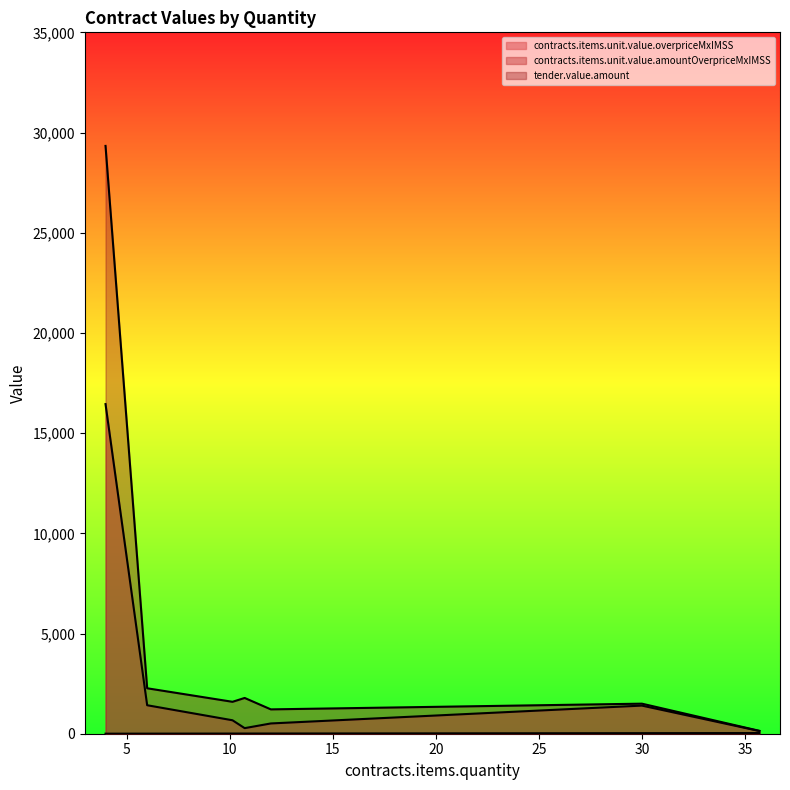

What is the spread (max minus min) of values at 6?

2263.7